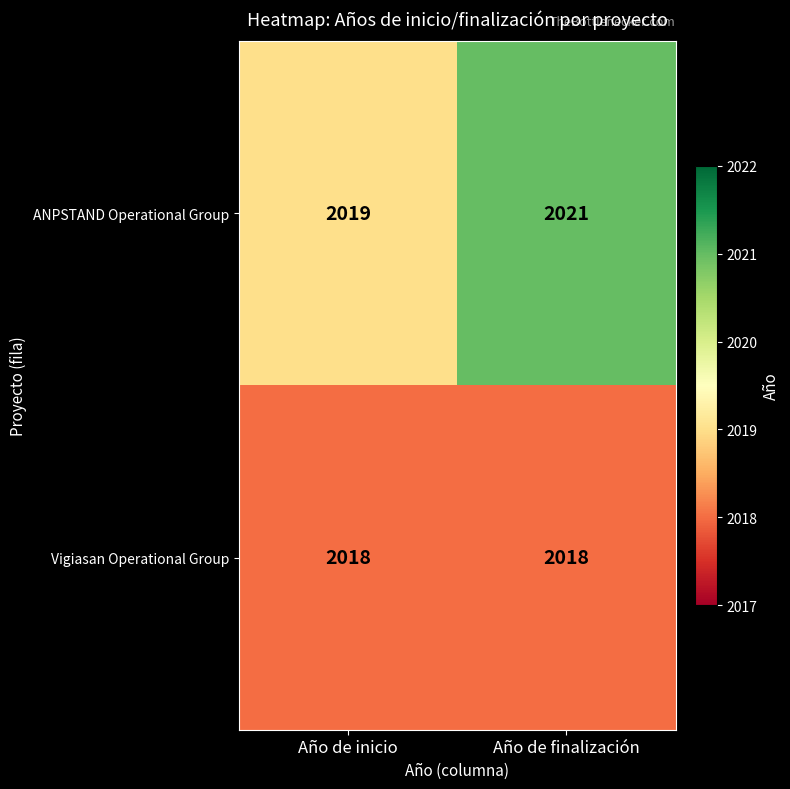

Rank the series at Año de inicio from highest to lowest value.

ANPSTAND Operational Group, Vigiasan Operational Group